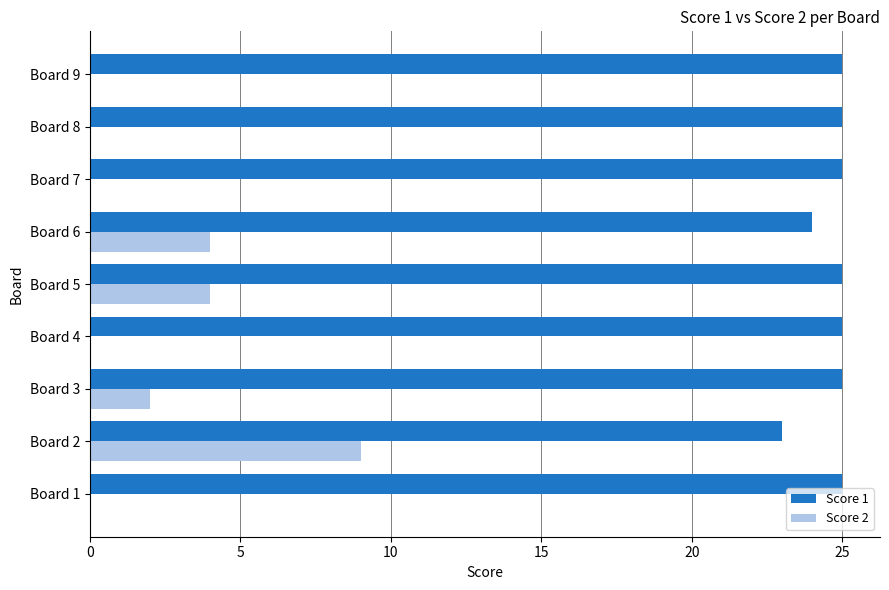

How many data points does each series have?

9